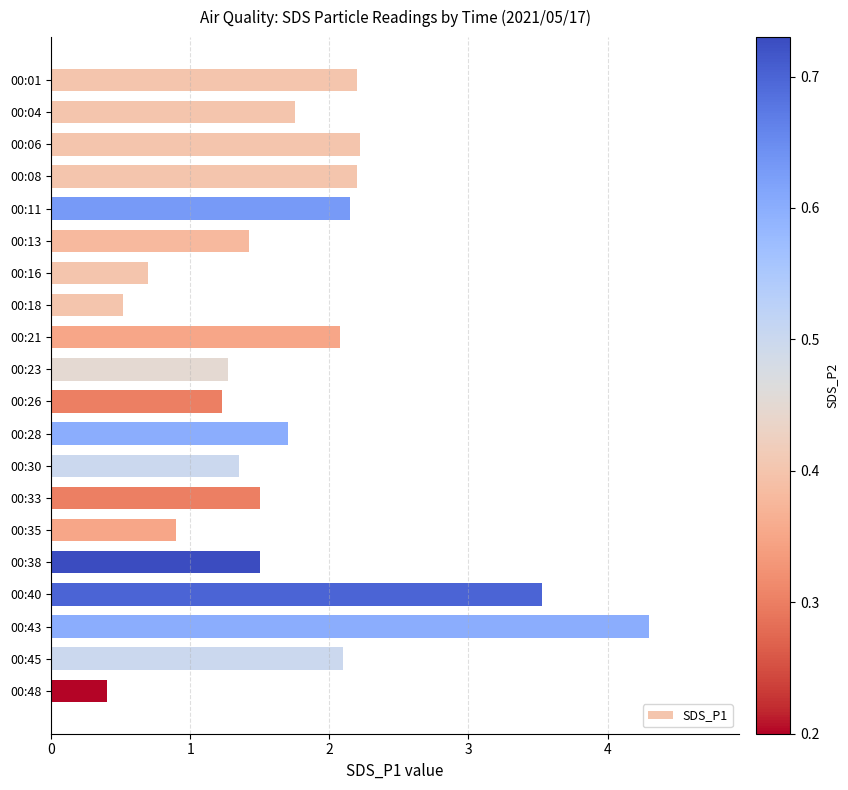

What is the sum of the values at 00:01 and 00:30?

3.6